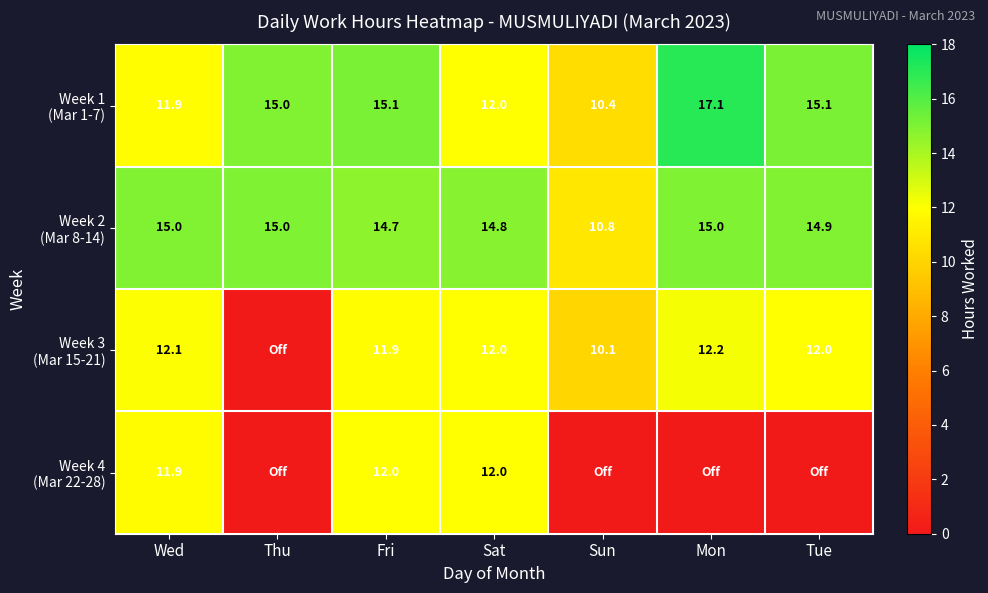

Rank the series at Fri from highest to lowest value.

Week 1 (Mar 1-7), Week 2 (Mar 8-14), Week 4 (Mar 22-28), Week 3 (Mar 15-21)